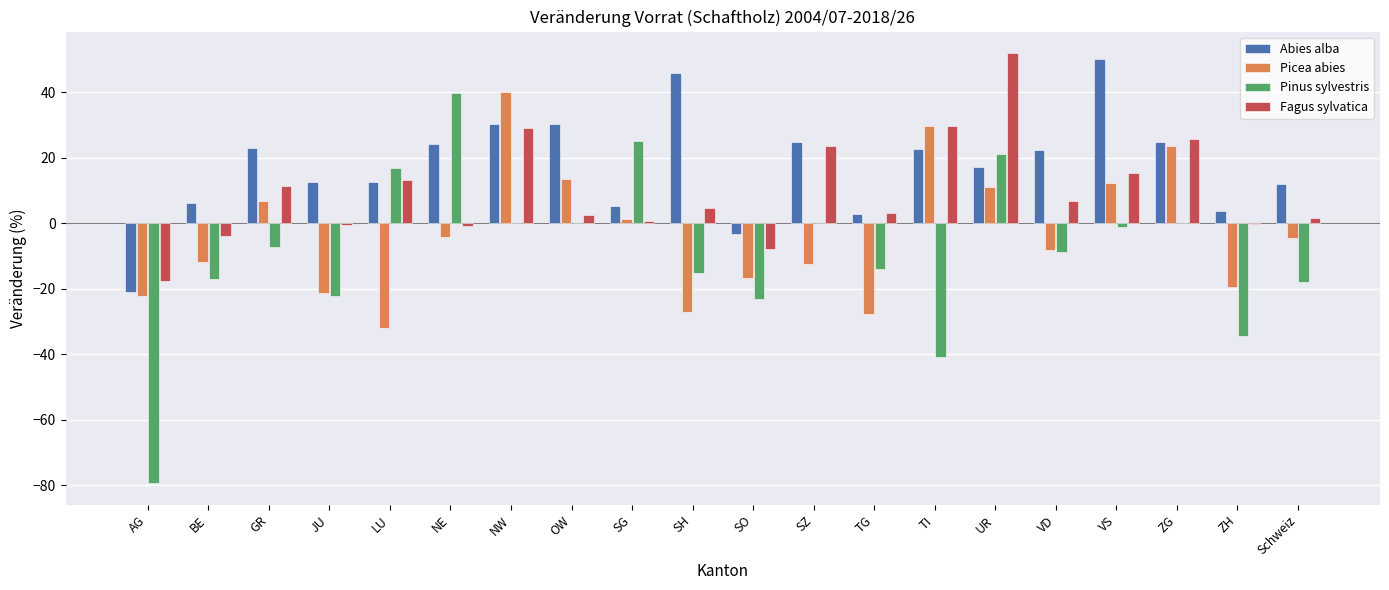

Is it true that Pinus sylvestris equals -14.1 at TG?

True